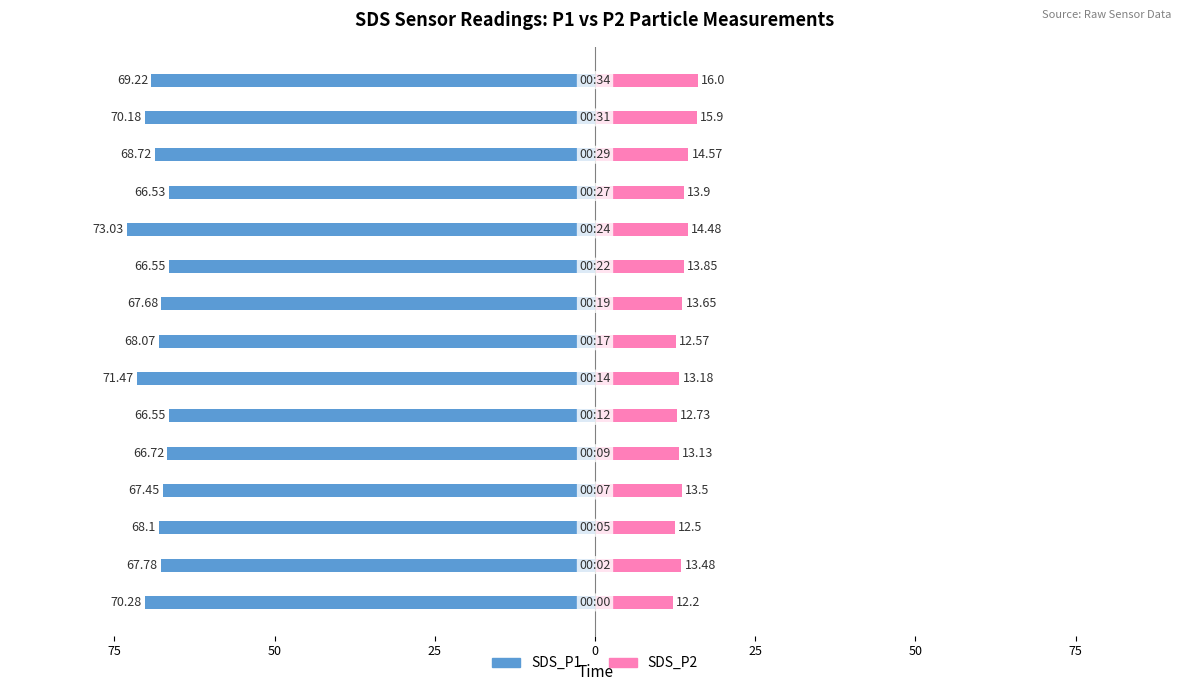

What is the difference between the second highest and minimum values in the SDS_P2 series?

3.7